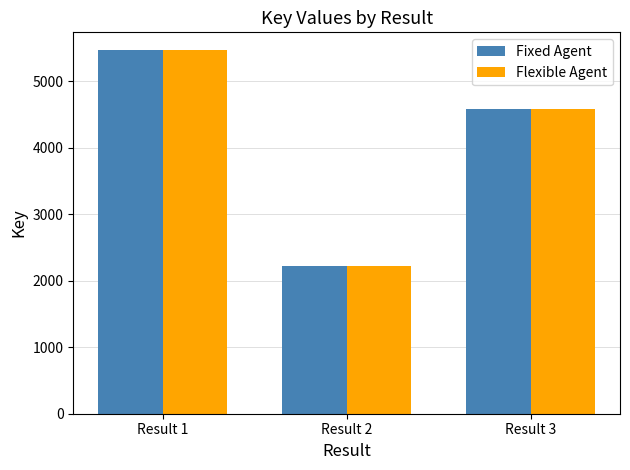

What is the value of the Flexible Agent bar at the 2nd from the left?

2221